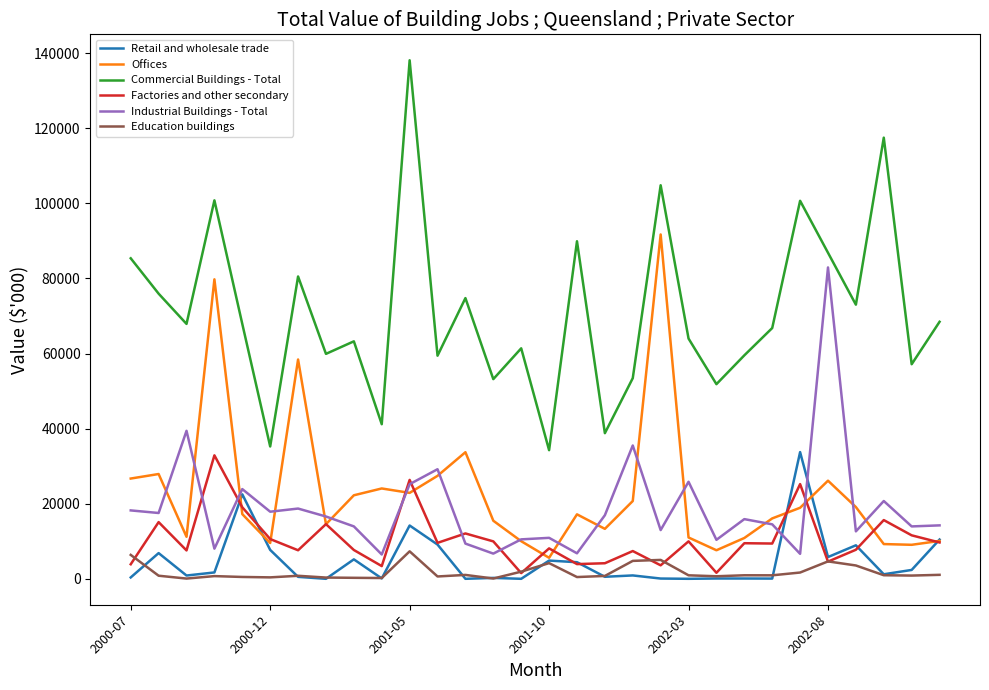

What is the highest value of the Commercial Buildings - Total series?

138125